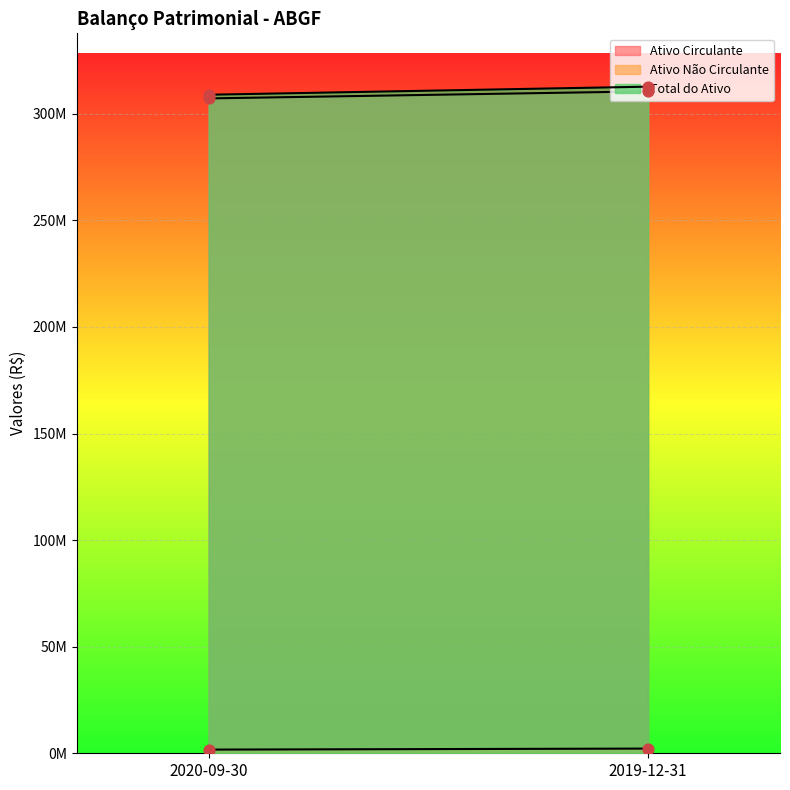

Which series has the largest Y range (max minus min)?

Total do Ativo